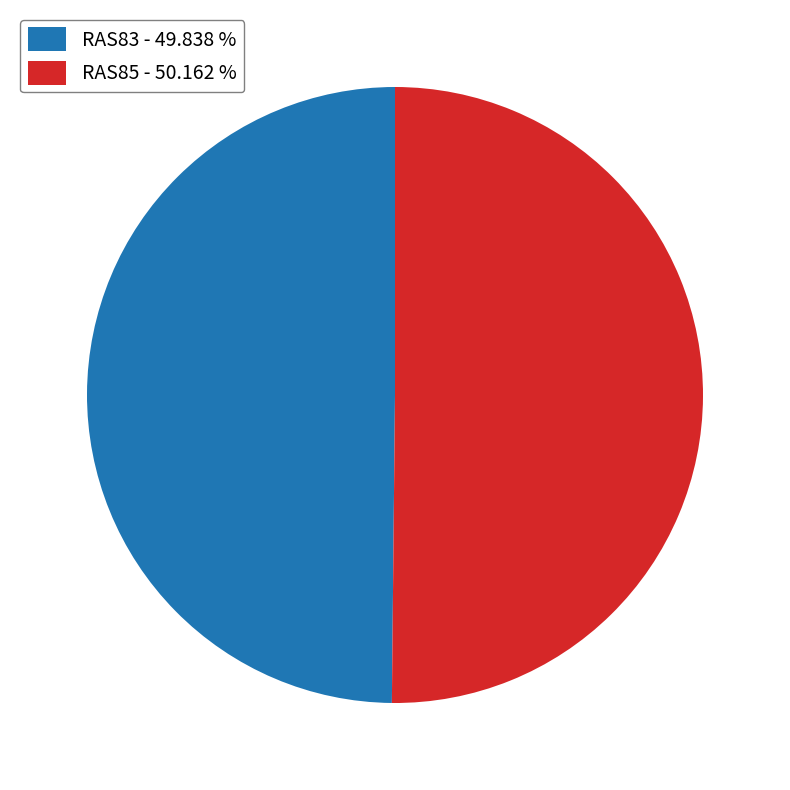

Is the sum of RAS83 and RAS85 greater than half?

Yes